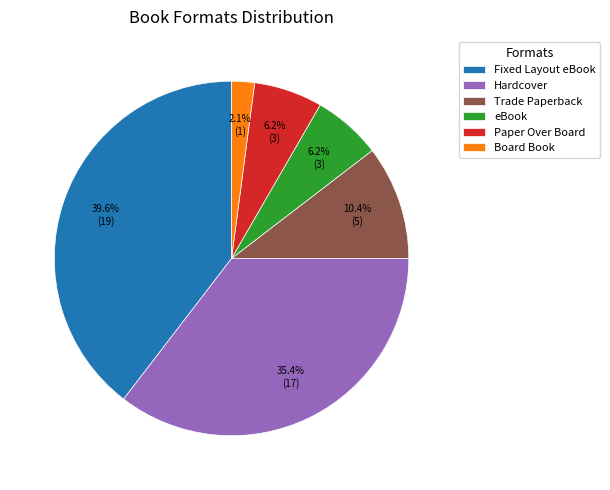

Does eBook account for over 50% of the chart?

No